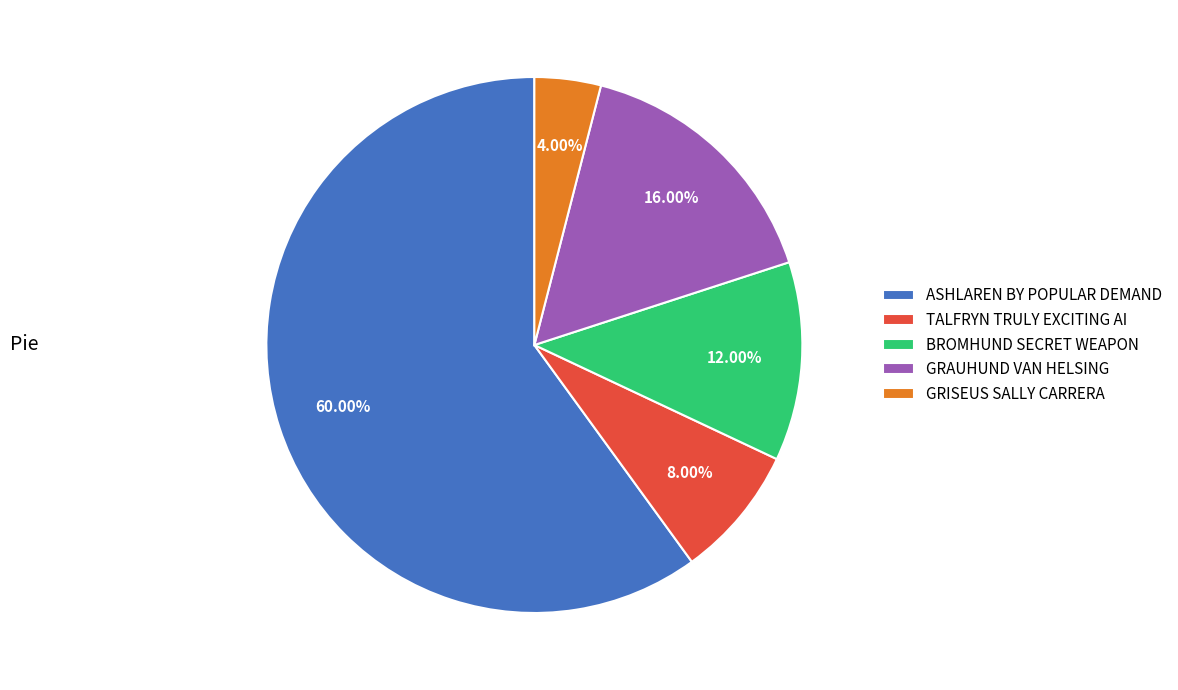

How many slices are in this pie chart?

5